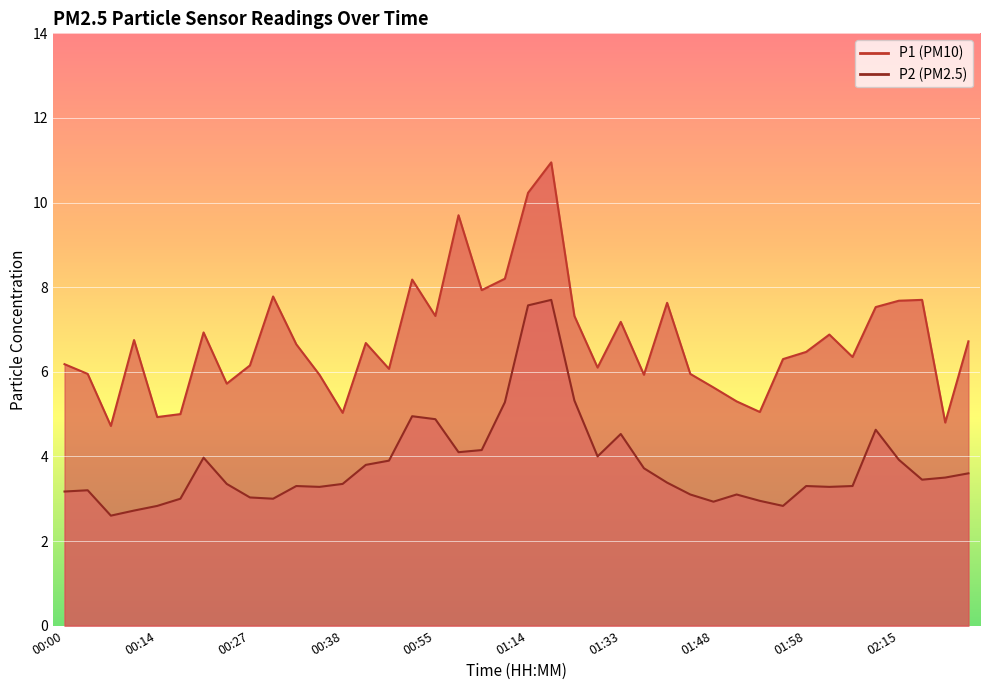

Reading left to right, what are all the values shown in this chart?

P1: 00:00=6.2	00:02=6.0	00:06=4.7	00:11=6.8	00:14=4.9	00:16=5.0	00:19=6.9	00:24=5.7	00:27=6.2	00:30=7.8	00:32=6.7	00:35=5.9	00:38=5.0	00:43=6.7	00:46=6.1	00:52=8.2	00:55=7.3	00:57=9.7	01:00=7.9	01:06=8.2	01:14=10.2	01:17=10.9	01:28=7.3	01:30=6.1	01:33=7.2	01:38=5.9	01:40=7.6	01:43=6.0	01:48=5.6	01:50=5.3	01:53=5.0	01:56=6.3	01:58=6.5	02:04=6.9	02:10=6.3	02:12=7.5	02:15=7.7	02:18=7.7	02:20=4.8	02:23=6.7
P2: 00:00=3.2	00:02=3.2	00:06=2.6	00:11=2.7	00:14=2.8	00:16=3.0	00:19=4.0	00:24=3.4	00:27=3.0	00:30=3.0	00:32=3.3	00:35=3.3	00:38=3.4	00:43=3.8	00:46=3.9	00:52=5.0	00:55=4.9	00:57=4.1	01:00=4.2	01:06=5.3	01:14=7.6	01:17=7.7	01:28=5.3	01:30=4.0	01:33=4.5	01:38=3.7	01:40=3.4	01:43=3.1	01:48=2.9	01:50=3.1	01:53=3.0	01:56=2.8	01:58=3.3	02:04=3.3	02:10=3.3	02:12=4.6	02:15=3.9	02:18=3.5	02:20=3.5	02:23=3.6